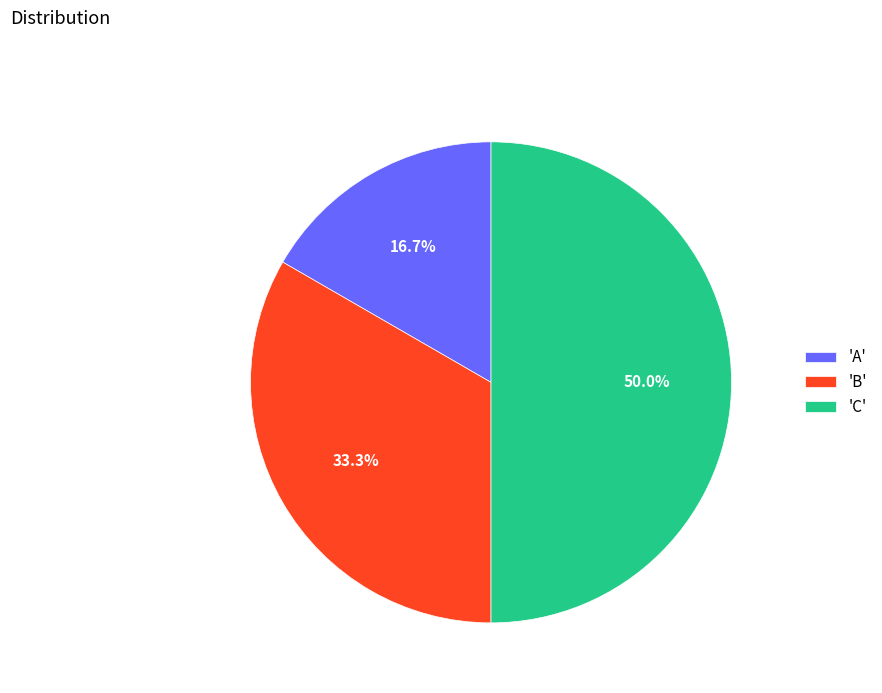

What is the ratio of the value at 'C' to the value at 'A'?

3.0